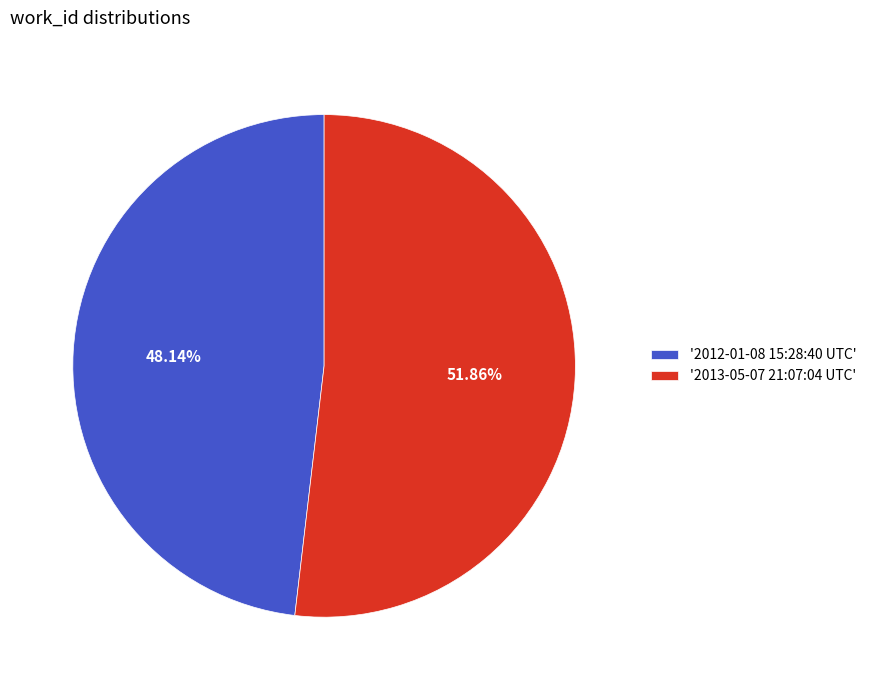

To the nearest percent, what is the average slice percentage?

50%